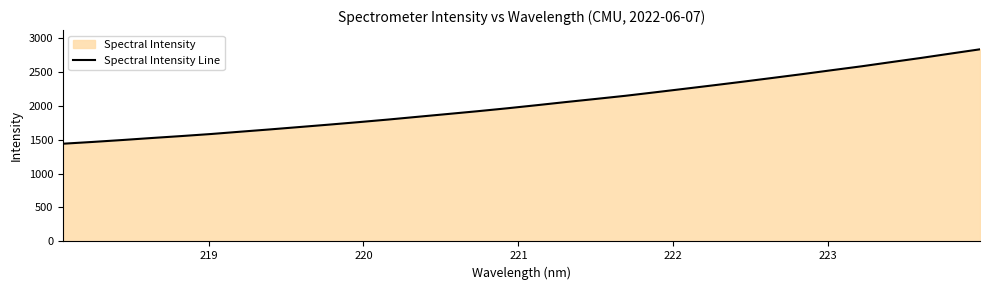

How many data points are above 2004?

16